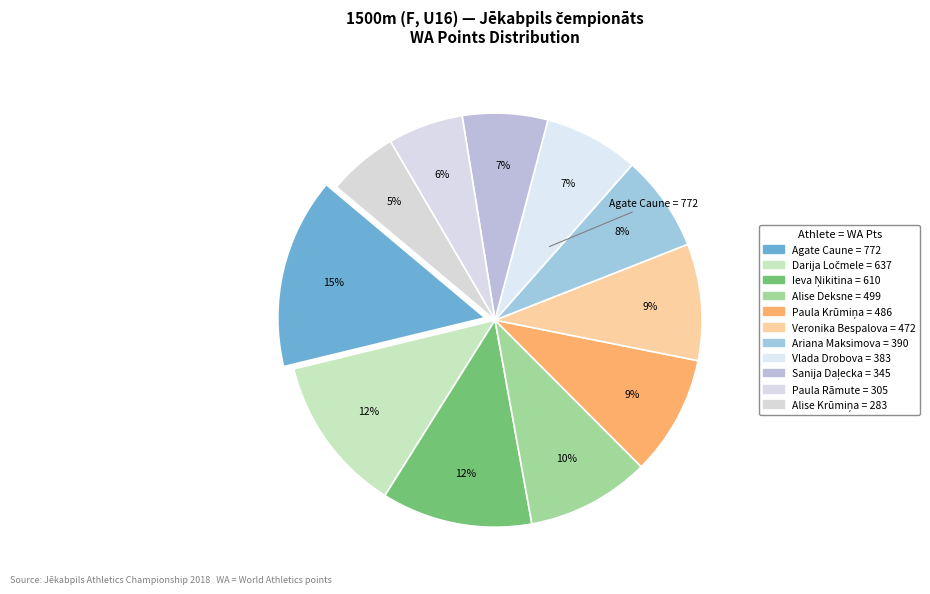

Does Alise Krūmiņa represent more than half of the total?

No